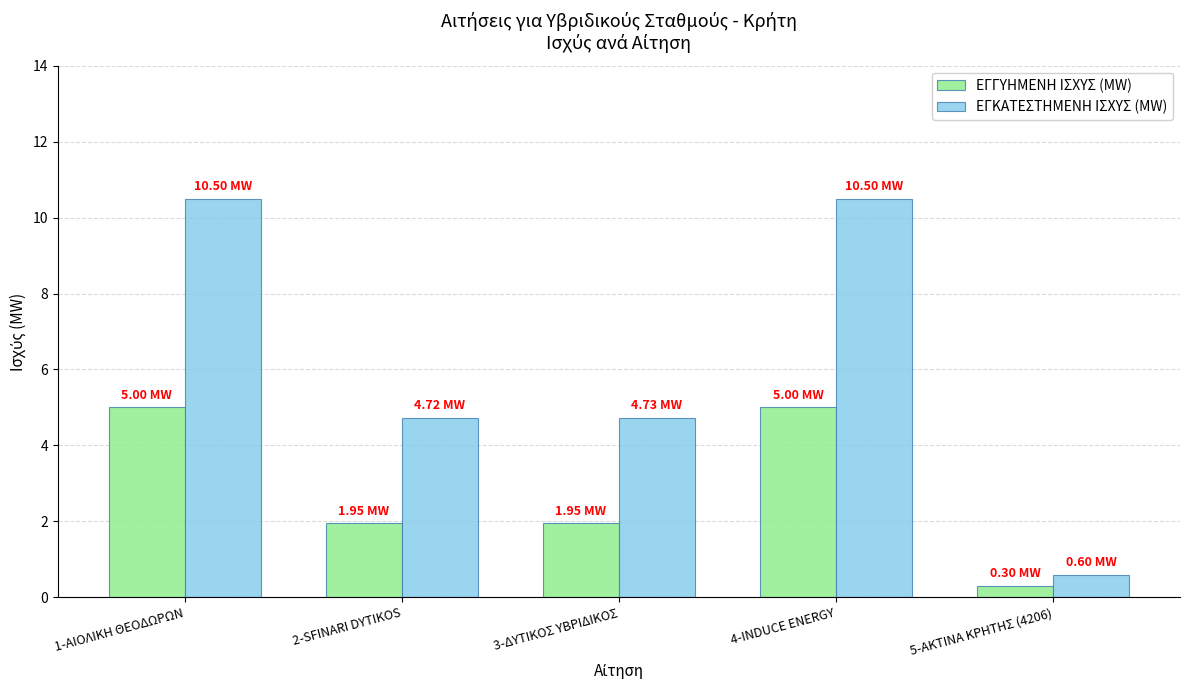

What is the difference between the ΕΓΚΑΤΕΣΤΗΜΕΝΗ ΙΣΧΥΣ (MW) values at 1-ΑΙΟΛΙΚΗ ΘΕΟΔΩΡΩΝ and 3-ΔΥΤΙΚΟΣ ΥΒΡΙΔΙΚΟΣ?

5.8